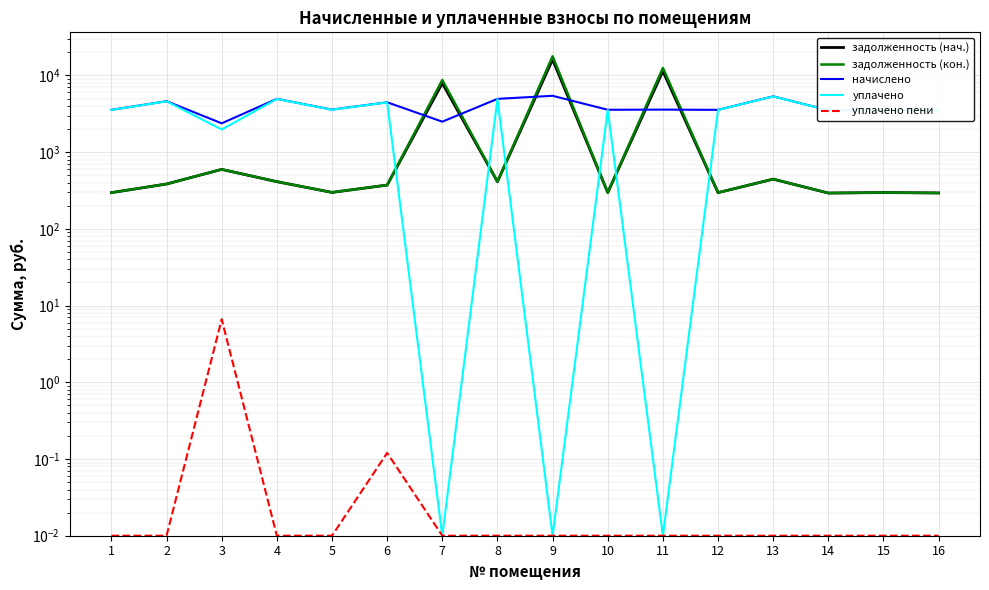

Reading left to right, extract all data points from this chart.

задолженность (нач.): 296.6	384.5	596.2	412.6	298.8	372.2	7922.2	412.6	16136.0	297.4	11376.1	296.6	445.0	293.0	297.4	293.8
задолженность (кон.): 296.6	384.5	596.4	412.6	298.8	372.2	8716.6	412.6	17760.7	297.4	12516.9	296.6	445.0	293.0	297.4	293.8
начислено: 3559.7	4613.8	2376.0	4950.7	3585.6	4466.9	2497.0	4950.7	5428.1	3568.3	3585.6	3559.7	5339.5	3516.5	3568.3	3525.1
уплачено: 3547.3	4597.7	1974.0	4933.5	3573.2	4451.4	0.0	4933.5	0.0	3555.9	0.0	3547.3	5321.0	3504.3	3555.9	3512.9
уплачено пени: 0.0	0.0	6.6	0.0	0.0	0.1	0.0	0.0	0.0	0.0	0.0	0.0	0.0	0.0	0.0	0.0